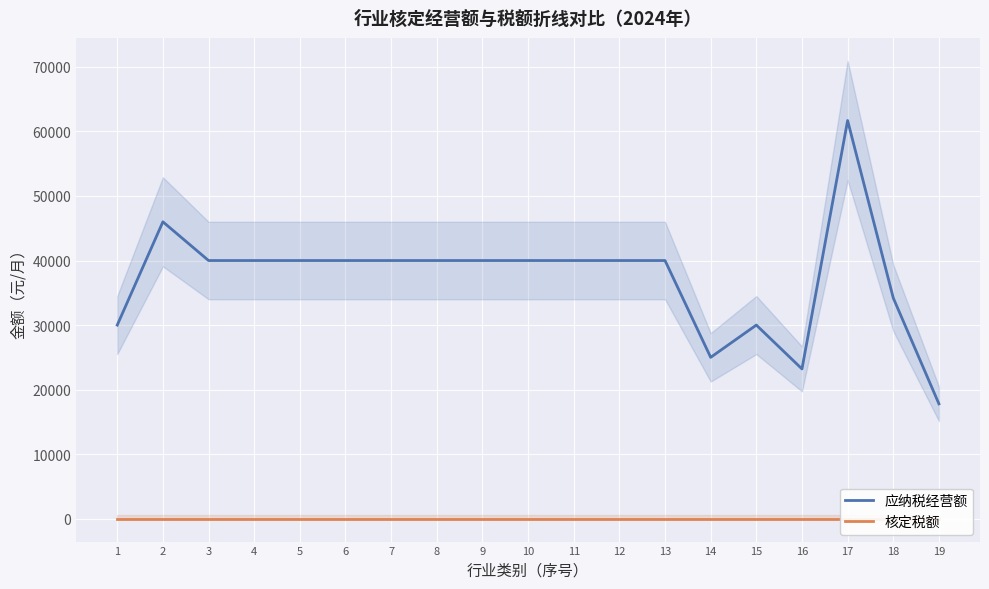

Is this an area chart (filled region under the line)?

No